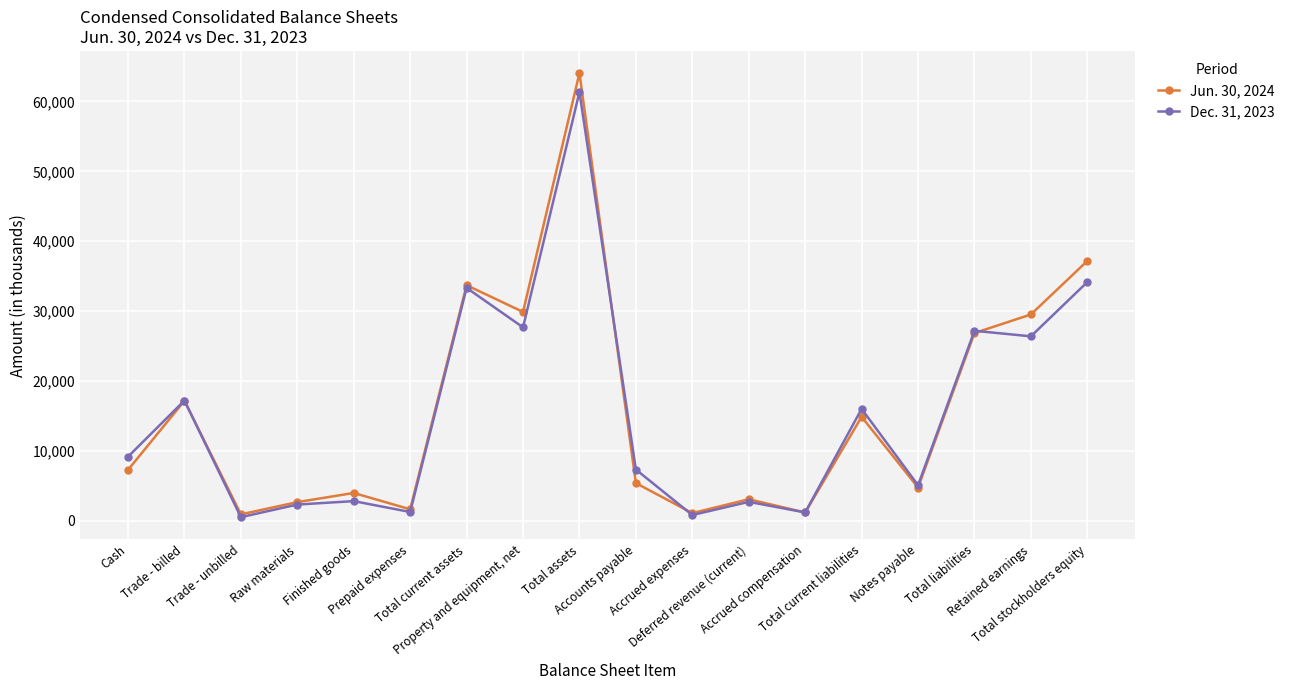

At Accounts payable, list the series in order from smallest to largest.

Jun. 30, 2024, Dec. 31, 2023